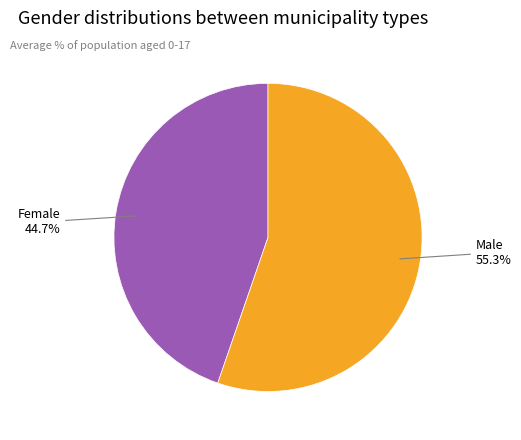

Does any single category account for the majority?

Yes